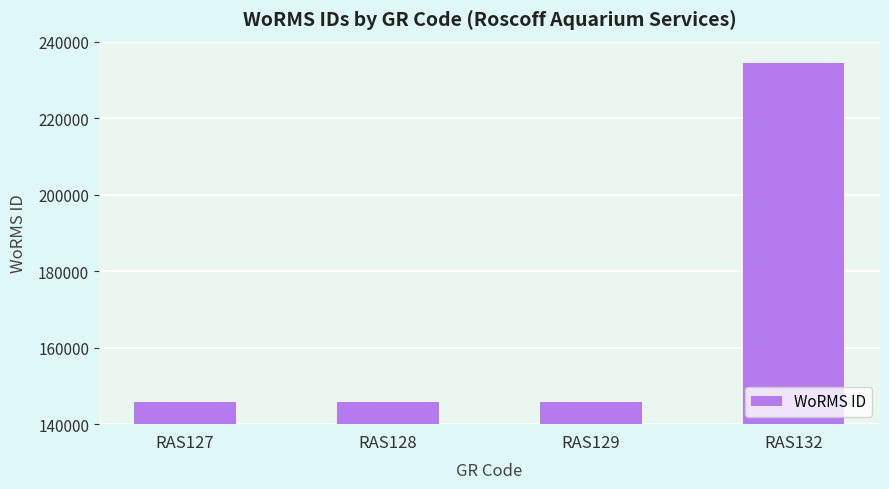

What is the change in value from RAS127 to RAS129?

+4